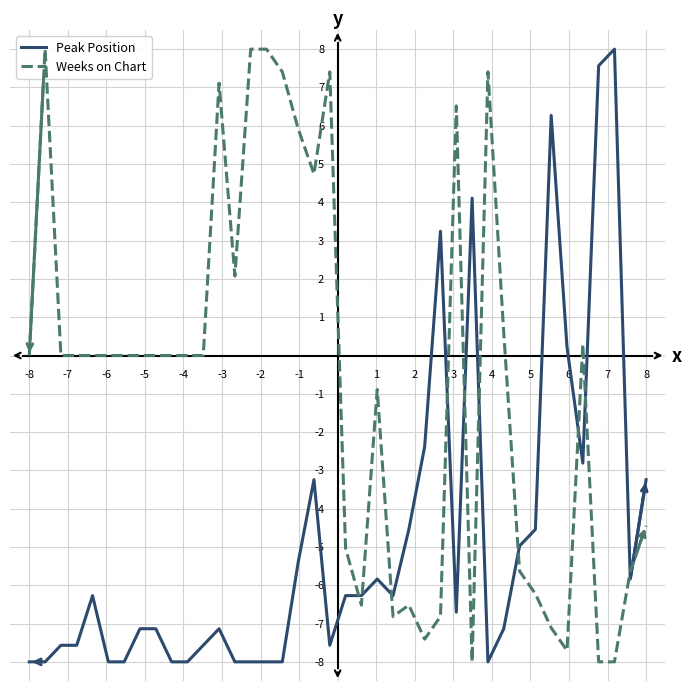

Which series has the largest range (max minus min)?

Peak Position